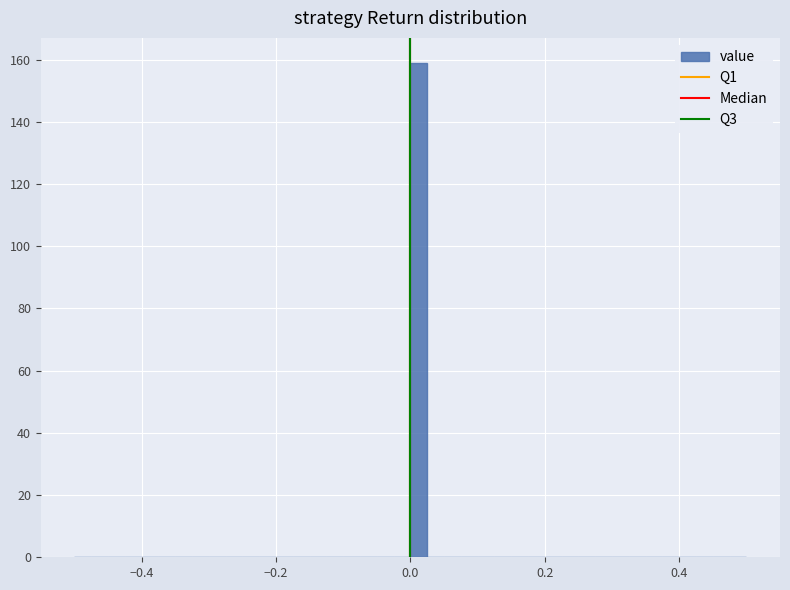

Read against the x-axis, roughly where is the centre of the tallest bar?

0.02